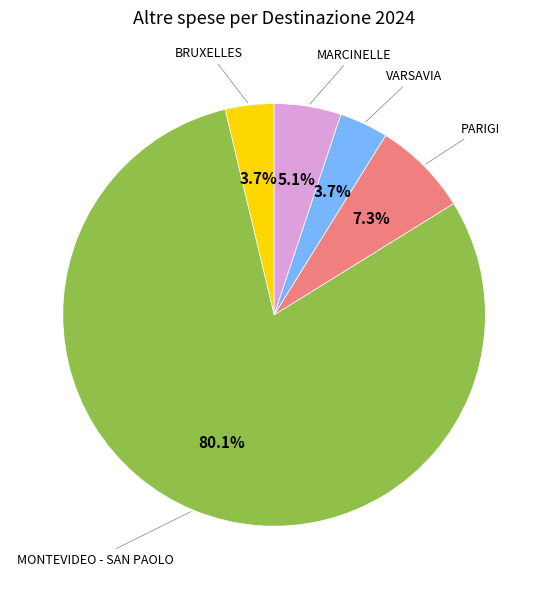

Does MONTEVIDEO - SAN PAOLO account for over 50% of the chart?

Yes